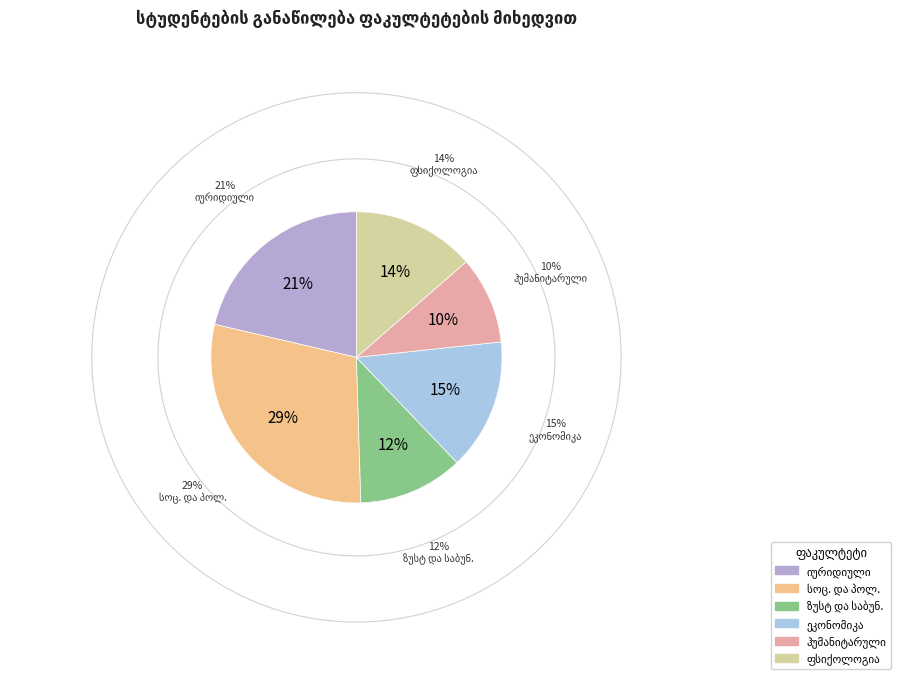

Is სოც. და პოლ. მეცნიერებათა ფაკულტეტი the majority of the pie?

No